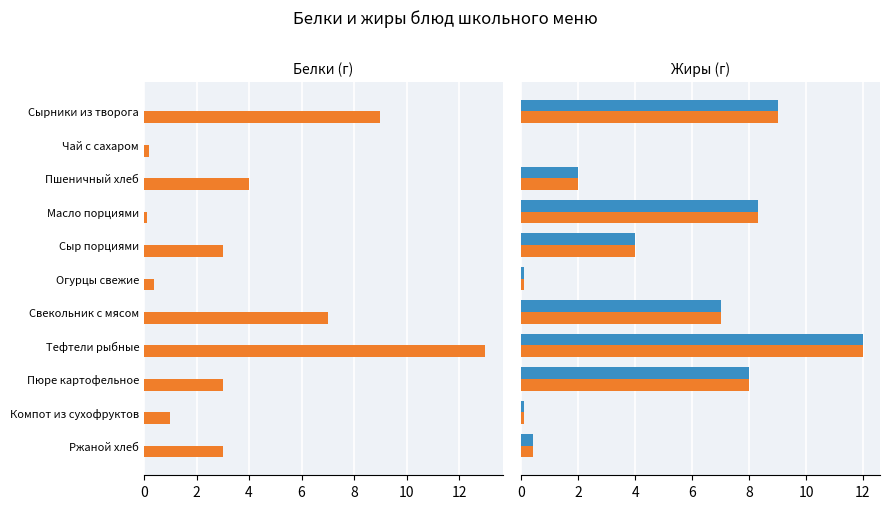

What is the maximum value shown in the chart?

13.0